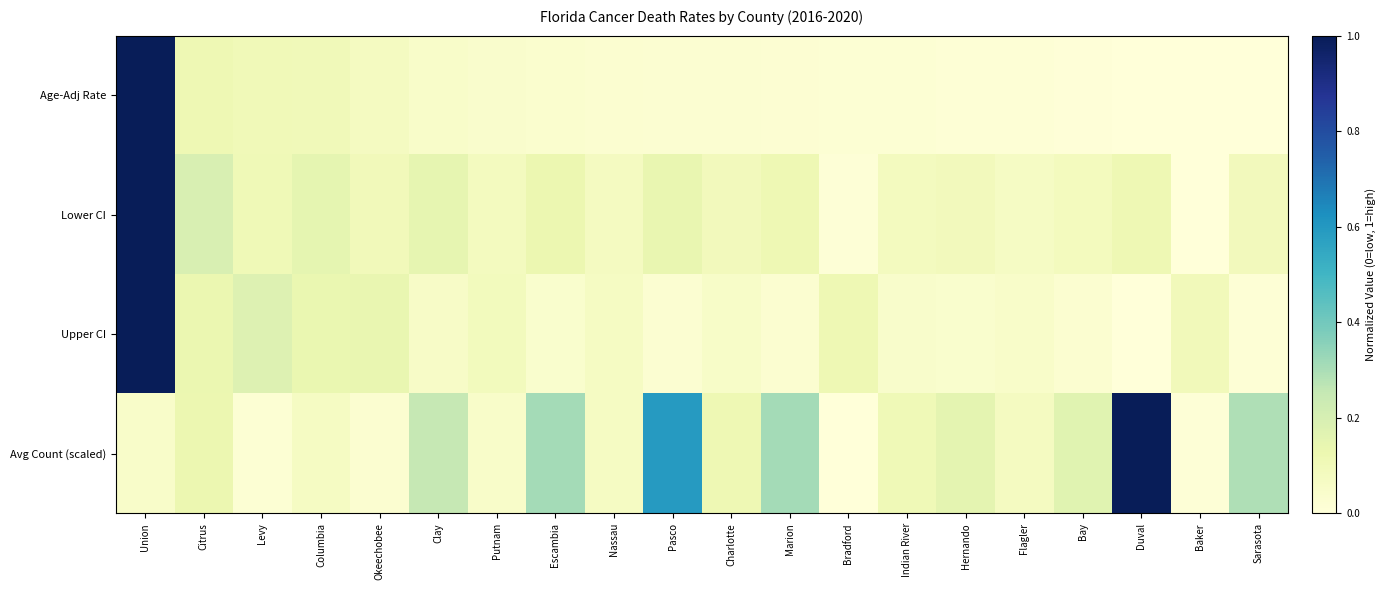

Reading left to right, extract all data points from this chart.

Age-Adj Rate: Union=1.0	Citrus=0.1	Levy=0.1	Columbia=0.1	Okeechobee=0.1	Clay=0.1	Putnam=0.0	Escambia=0.0	Nassau=0.0	Pasco=0.0	Charlotte=0.0	Marion=0.0	Bradford=0.0	Indian River=0.0	Hernando=0.0	Flagler=0.0	Bay=0.0	Duval=0.0	Baker=0.0	Sarasota=0.0
Lower CI: Union=1.0	Citrus=0.2	Levy=0.1	Columbia=0.2	Okeechobee=0.1	Clay=0.1	Putnam=0.1	Escambia=0.1	Nassau=0.1	Pasco=0.1	Charlotte=0.1	Marion=0.1	Bradford=0.0	Indian River=0.1	Hernando=0.1	Flagler=0.1	Bay=0.1	Duval=0.1	Baker=0.0	Sarasota=0.1
Upper CI: Union=1.0	Citrus=0.1	Levy=0.2	Columbia=0.1	Okeechobee=0.1	Clay=0.1	Putnam=0.1	Escambia=0.0	Nassau=0.1	Pasco=0.0	Charlotte=0.1	Marion=0.0	Bradford=0.1	Indian River=0.0	Hernando=0.0	Flagler=0.1	Bay=0.0	Duval=0.0	Baker=0.1	Sarasota=0.0
Avg Count (scaled): Union=0.0	Citrus=0.1	Levy=0.0	Columbia=0.1	Okeechobee=0.0	Clay=0.3	Putnam=0.0	Escambia=0.3	Nassau=0.1	Pasco=0.6	Charlotte=0.1	Marion=0.3	Bradford=0.0	Indian River=0.1	Hernando=0.2	Flagler=0.1	Bay=0.2	Duval=1.0	Baker=0.0	Sarasota=0.3